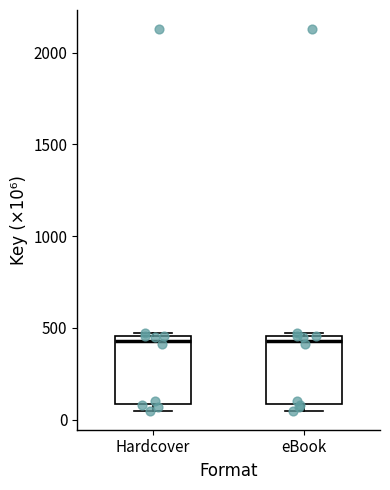

Where is the upper edge of the box for Hardcover on the y-axis? The values are not printed on the chart, so give them approximately, as read against the axis.

450